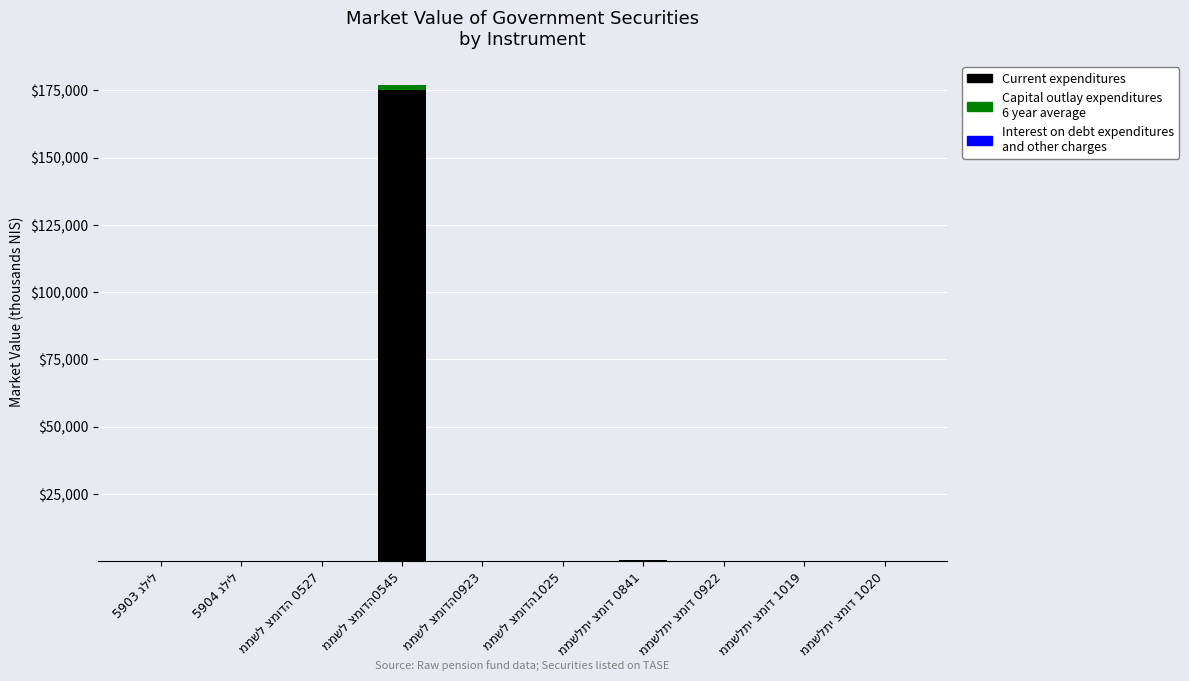

Count the number of data series in this chart.

3